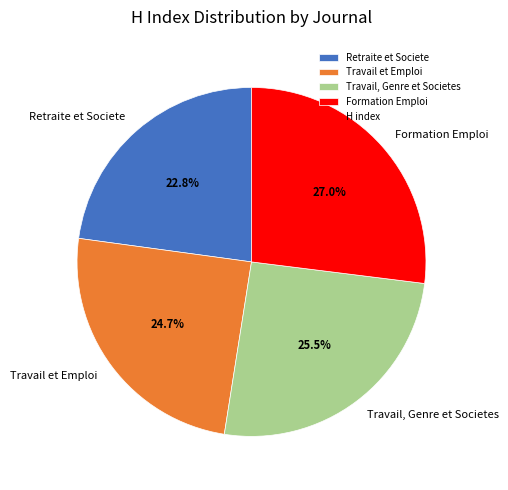

To the nearest percent, what percentage of the pie is Formation Emploi?

27%